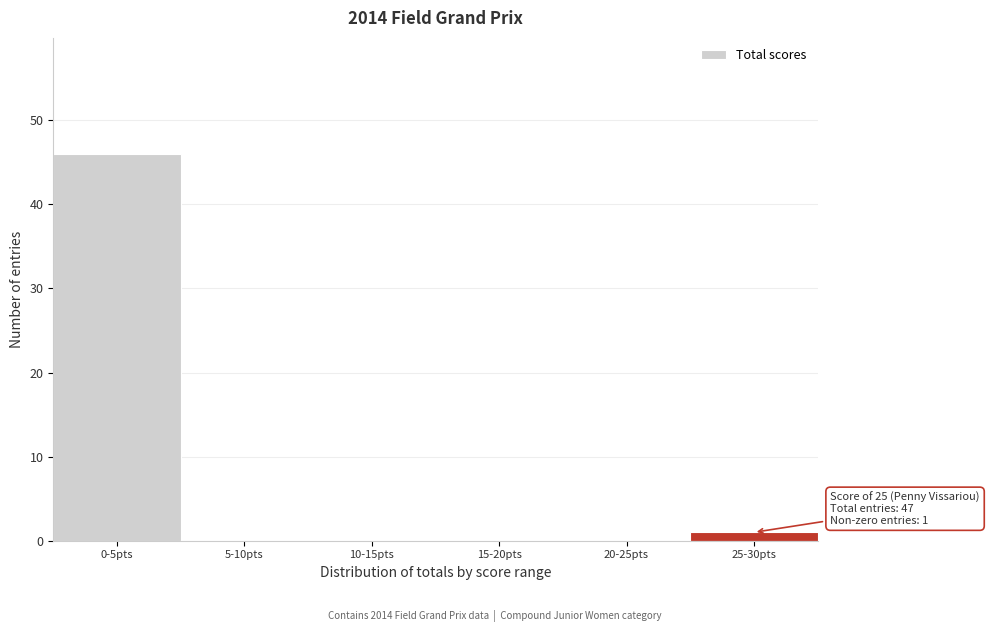

Reading left to right, transcribe all the data shown in this chart.

0-5pts=46	5-10pts=0	10-15pts=0	15-20pts=0	20-25pts=0	25-30pts=1